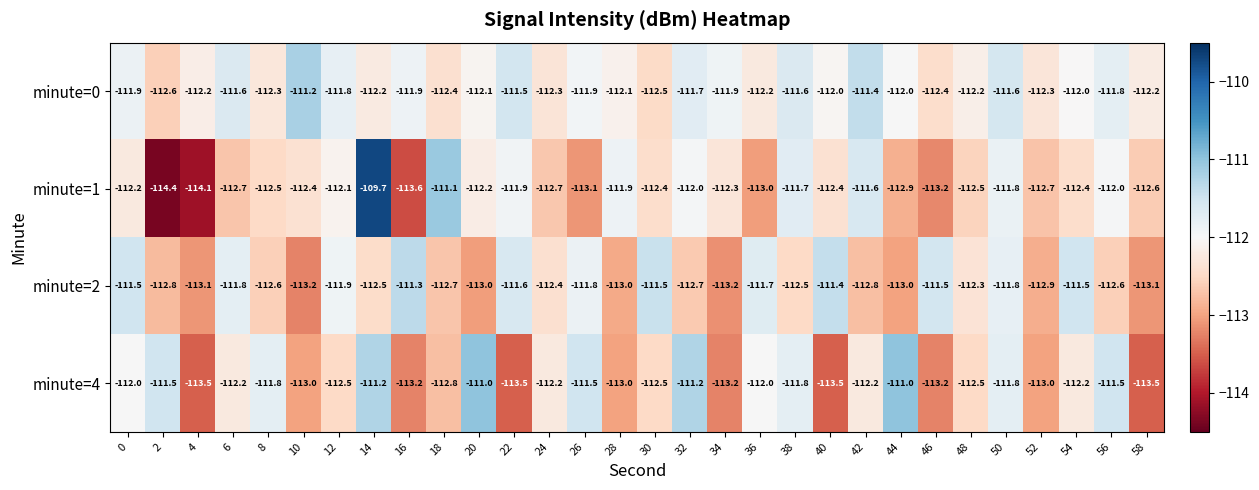

At how many categories does at least one series exceed -112?

25